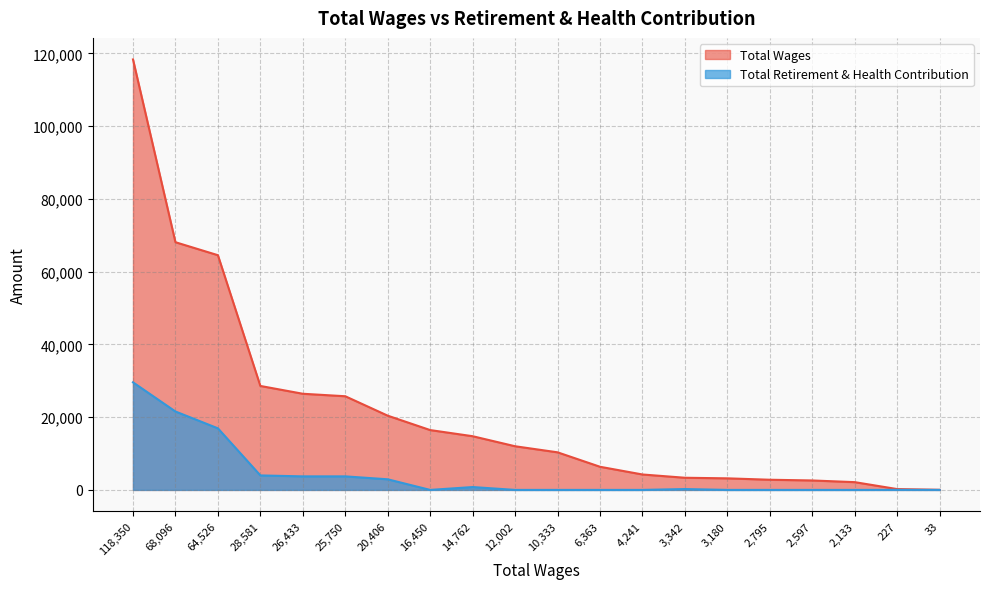

Is it true that Total Retirement & Health Contribution equals -15805 at 2,597?

False